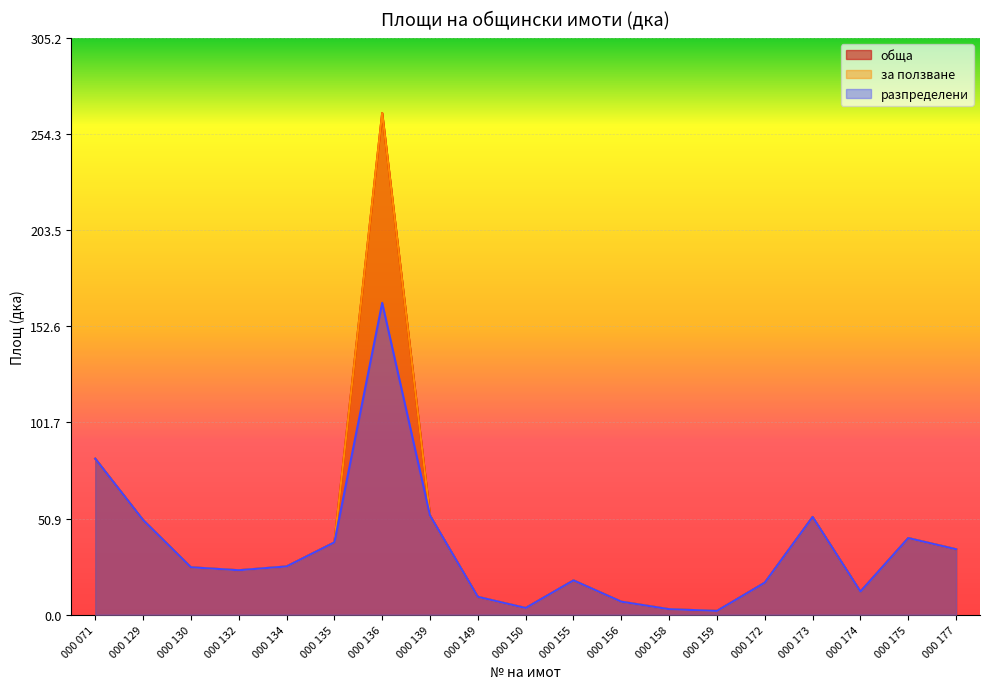

How many data points in разпределени are above 25?

10